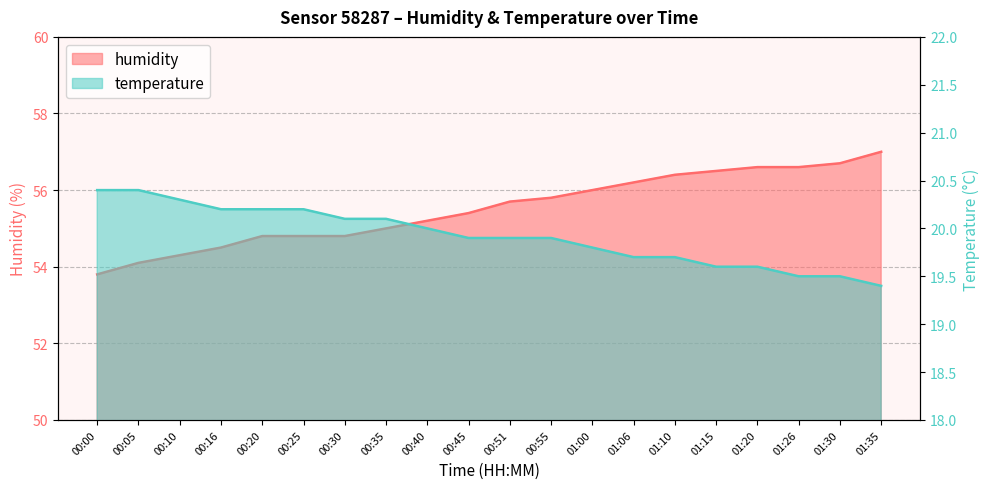

Rank the categories by temperature value from highest to lowest.

00:00, 00:05, 00:10, 00:16, 00:20, 00:25, 00:30, 00:35, 00:40, 00:45, 00:51, 00:55, 01:00, 01:06, 01:10, 01:15, 01:20, 01:26, 01:30, 01:35